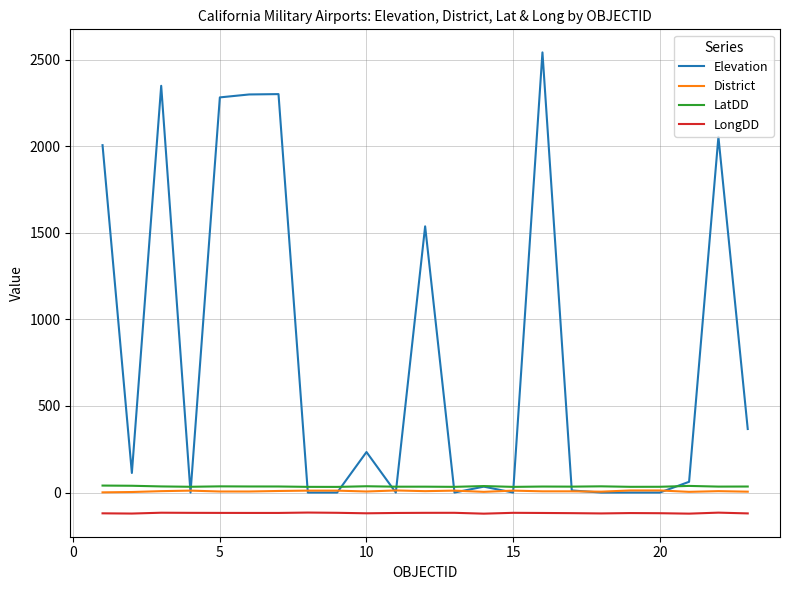

True or false: LongDD and Elevation cross at least once.

False